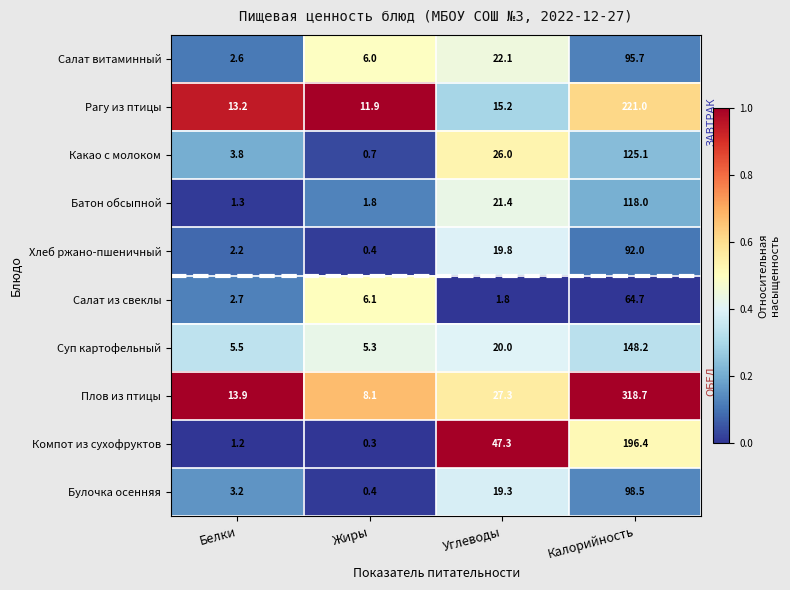

At which label does Рагу из птицы first exceed 15?

Углеводы